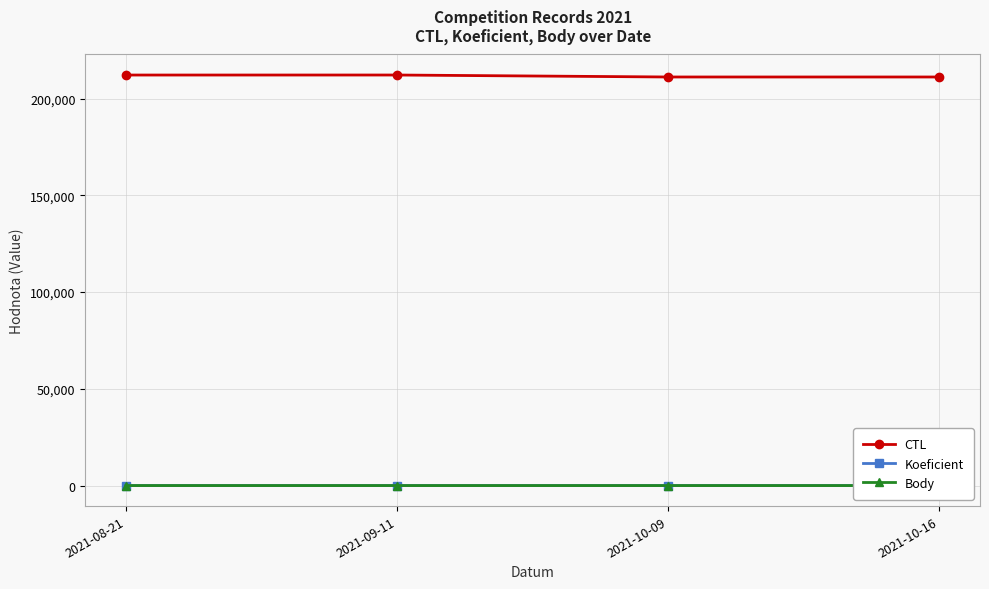

Rank the categories by Body value from lowest to highest.

2021-09-11, 2021-10-09, 2021-10-16, 2021-08-21